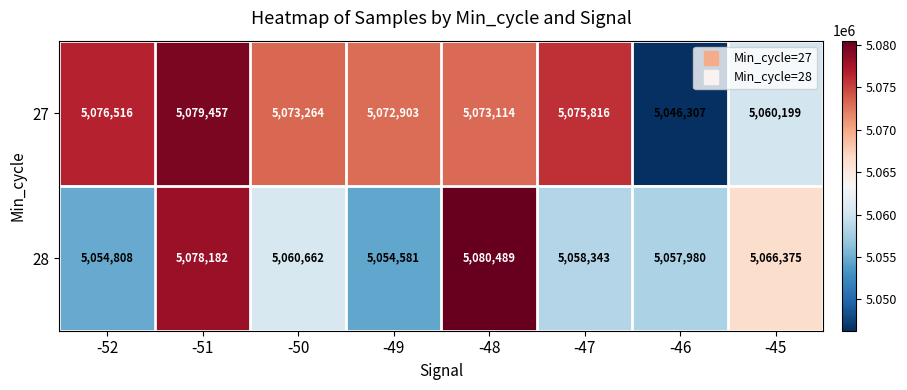

Which series changed the most between -50 and -45?

27